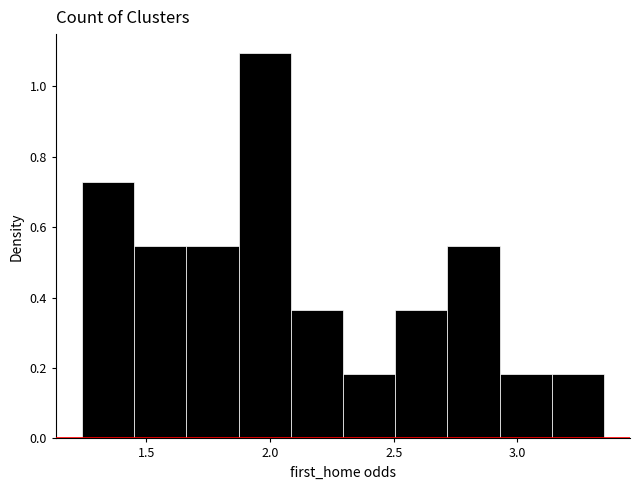

What is the height of the bar covering 1.45 to 1.65 on the x-axis? Neither the bar edges nor the heights are printed on the chart, so give them approximately, as read against the axes.

0.54